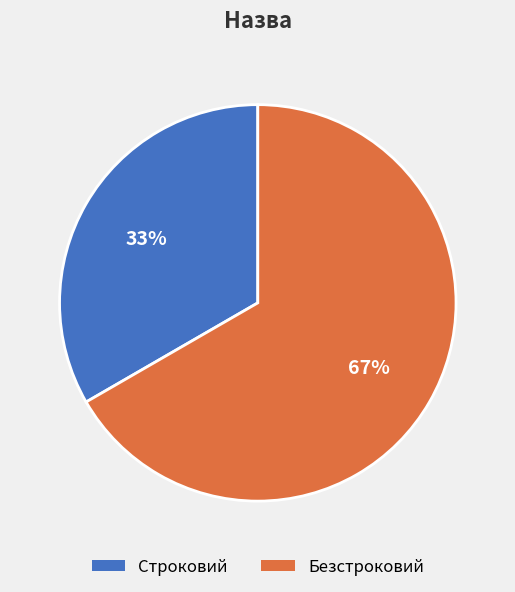

How many segments does this pie chart have?

2